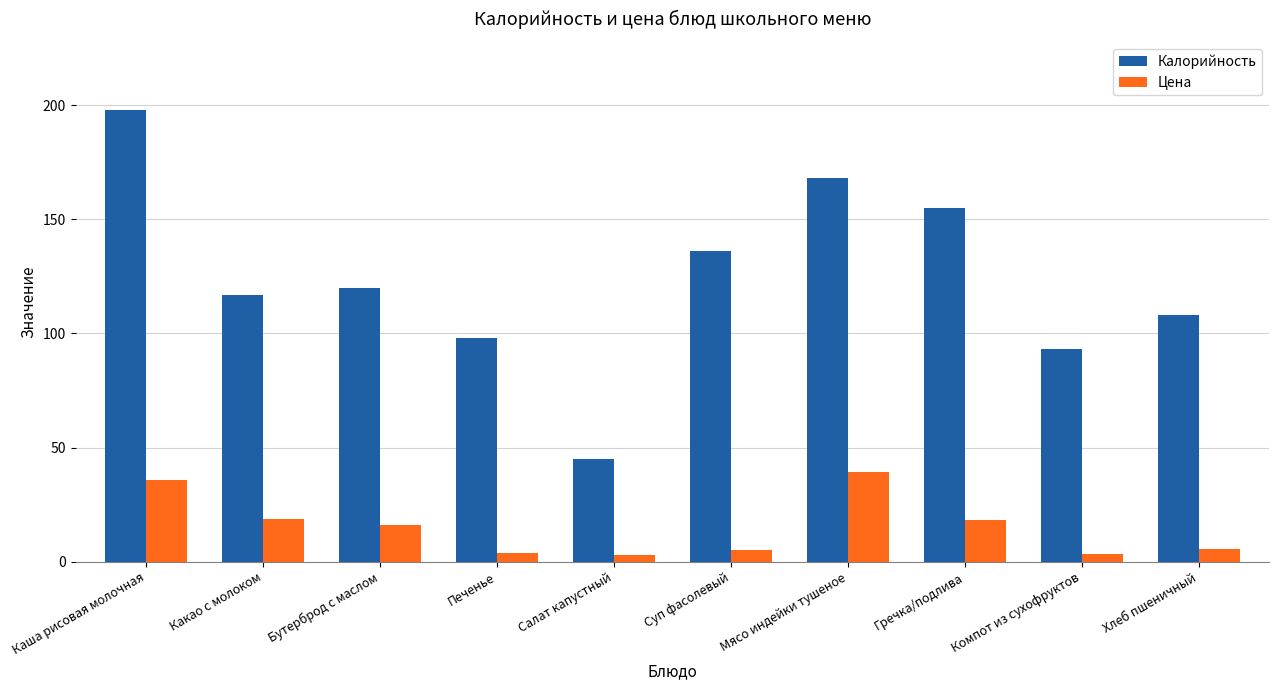

How many groups of bars are there?

10